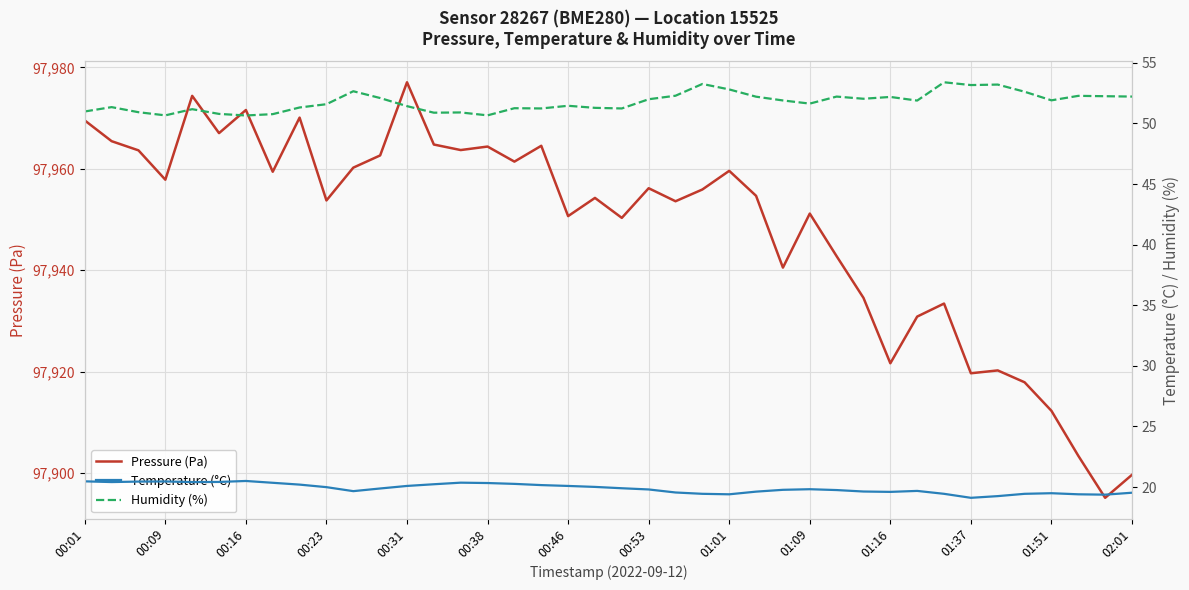

What is the difference between the maximum and second lowest values in the Temperature (°C) series?

1.2